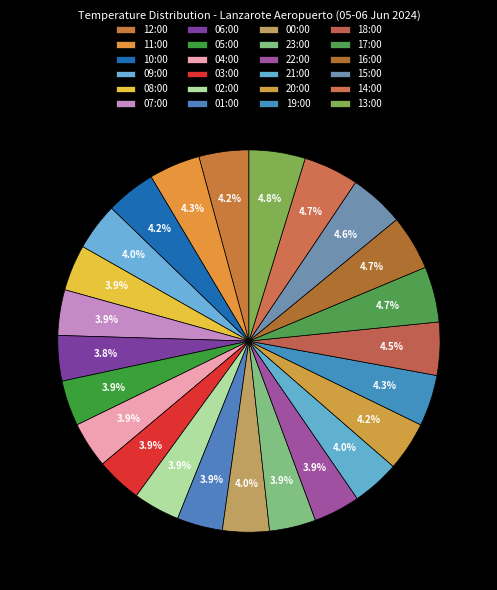

Is there a majority slice in this chart?

No